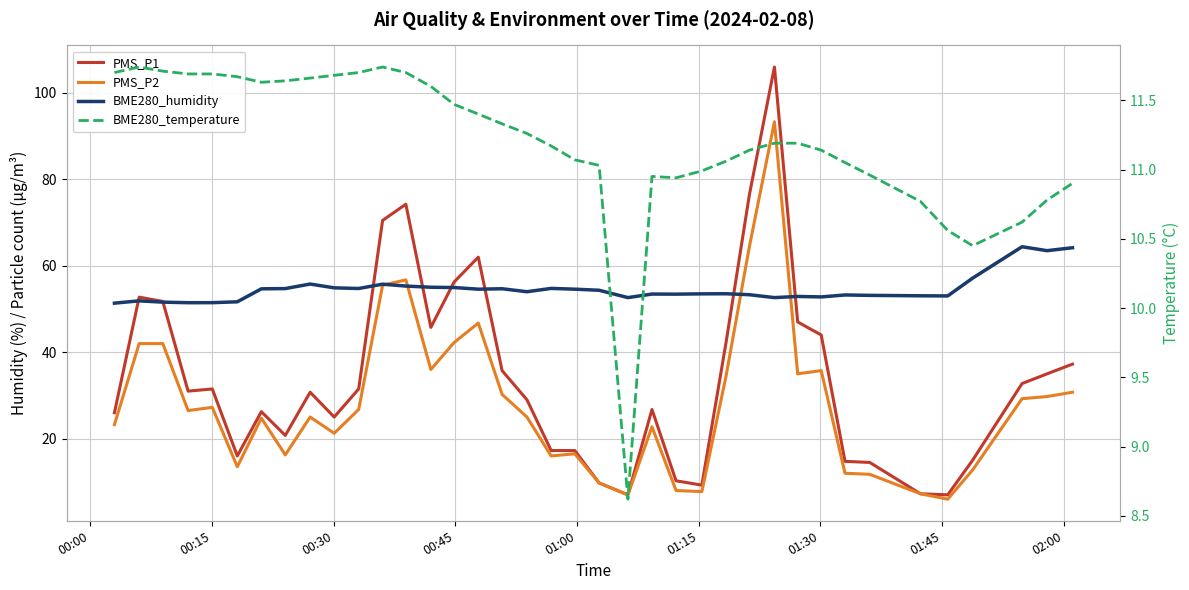

At how many categories does at least one series exceed 89?

1